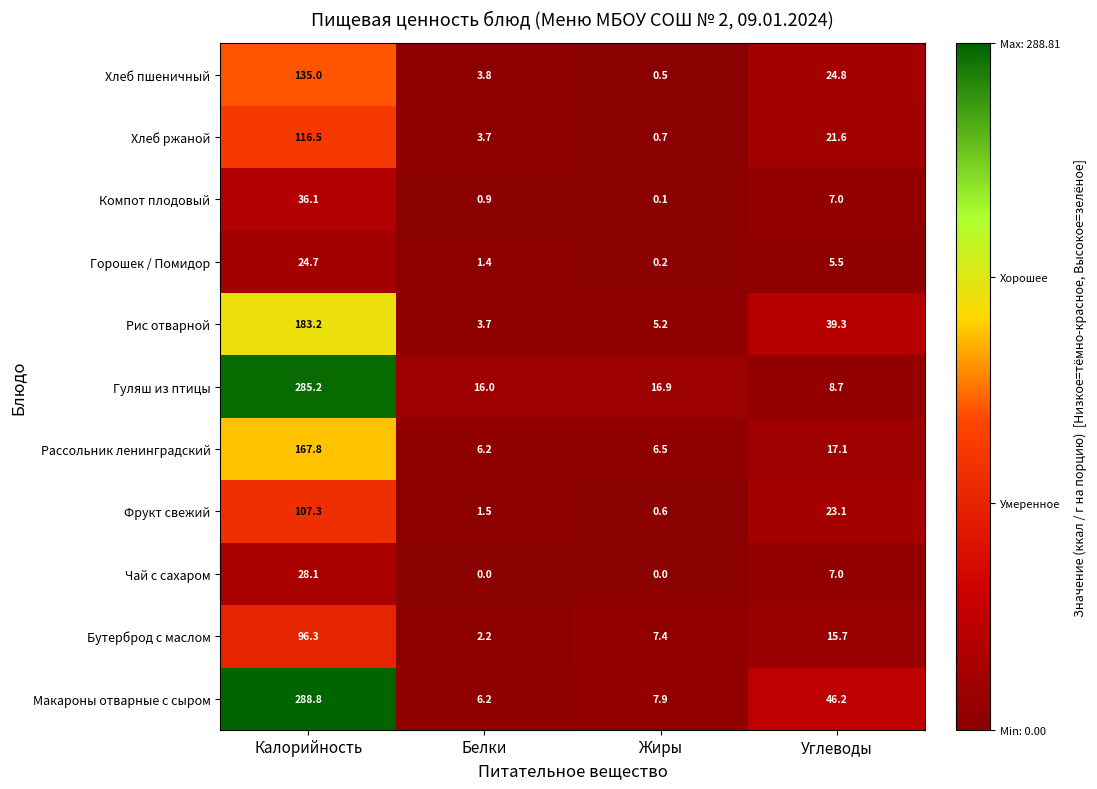

How many values in the Рассольник ленинградский series exceed 17?

2